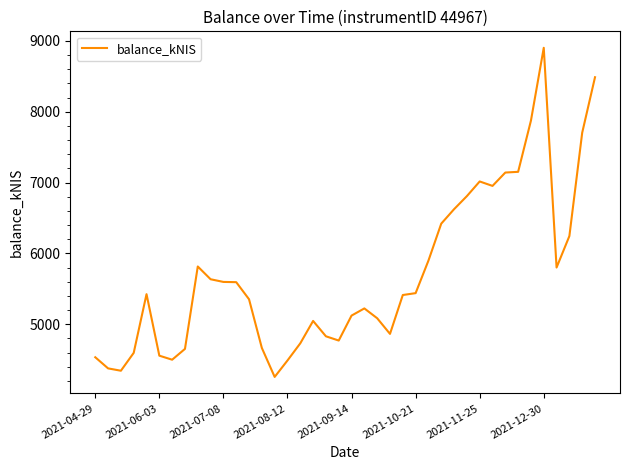

What is the difference between the second highest and minimum values?

4231.3